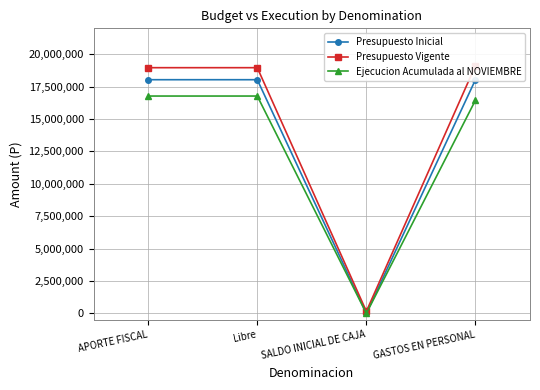

How many categories are shown in the chart?

4